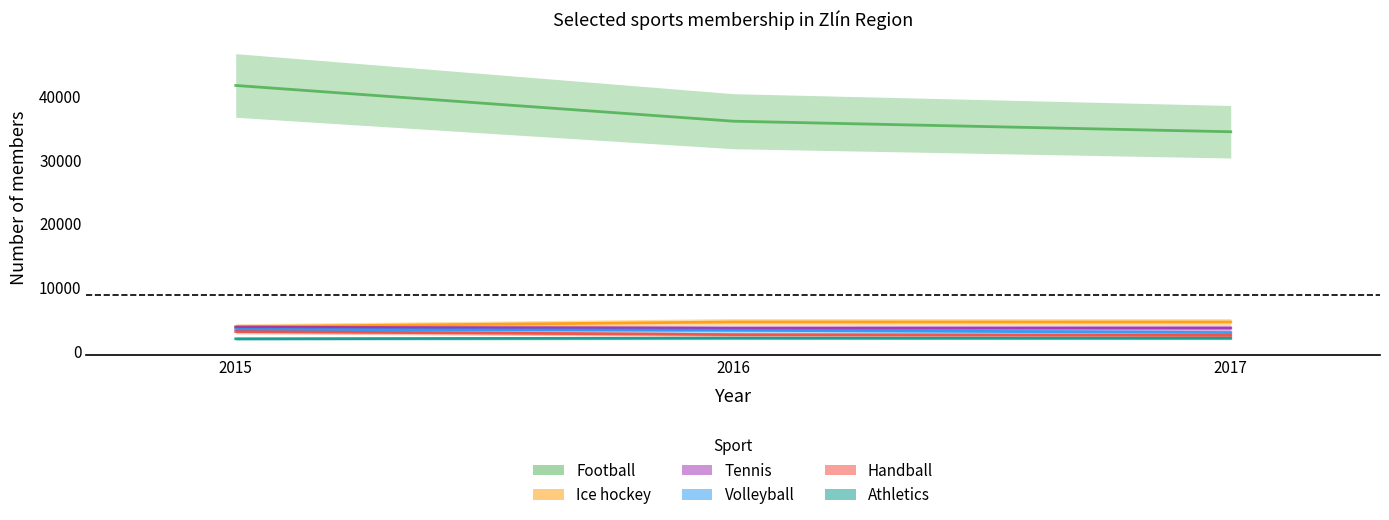

The Tennis series shows 5432 at 2015. True or false?

False